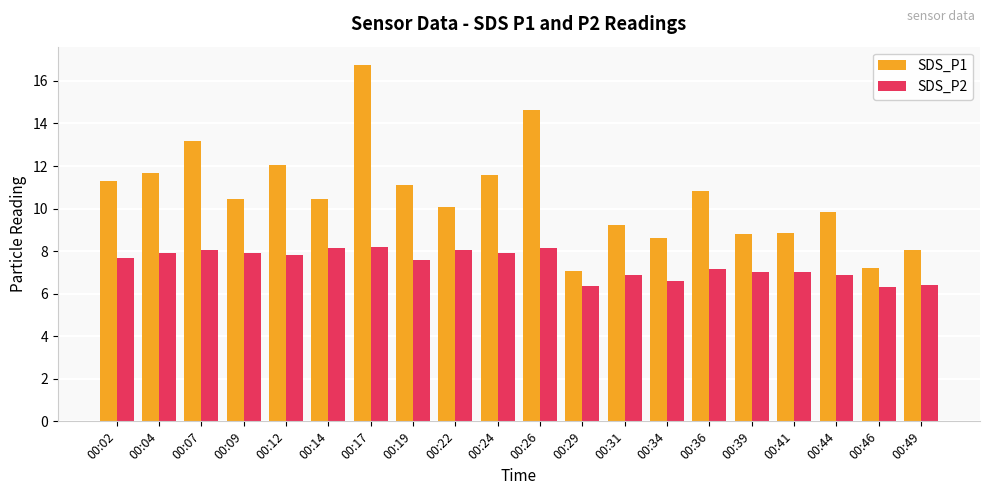

How many series are shown in this chart?

2